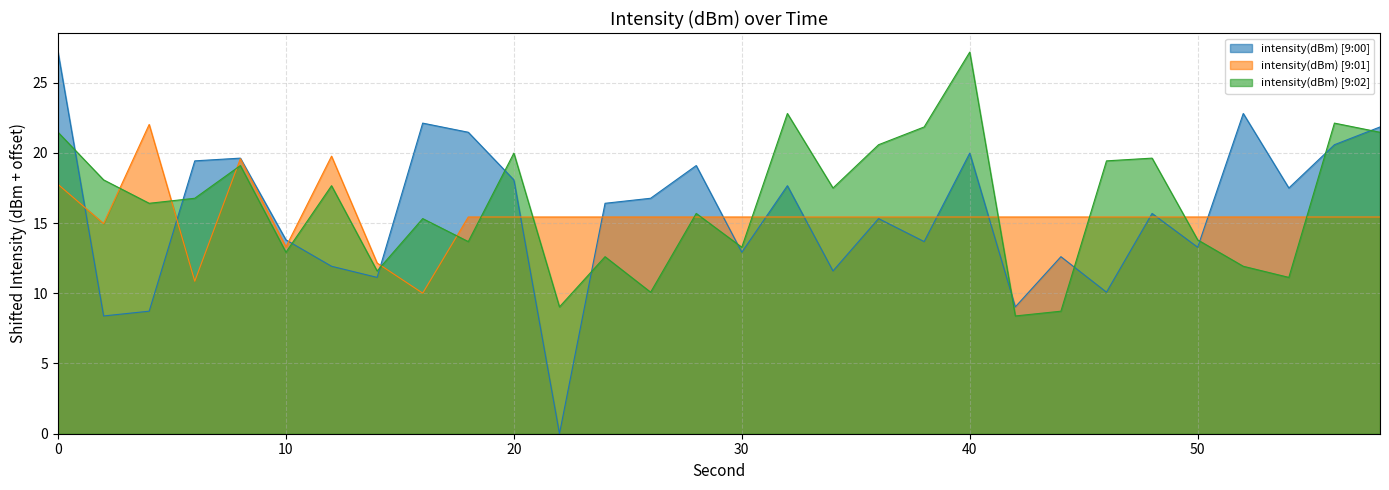

At which label does intensity(dBm) [9:01] reach its peak?

4